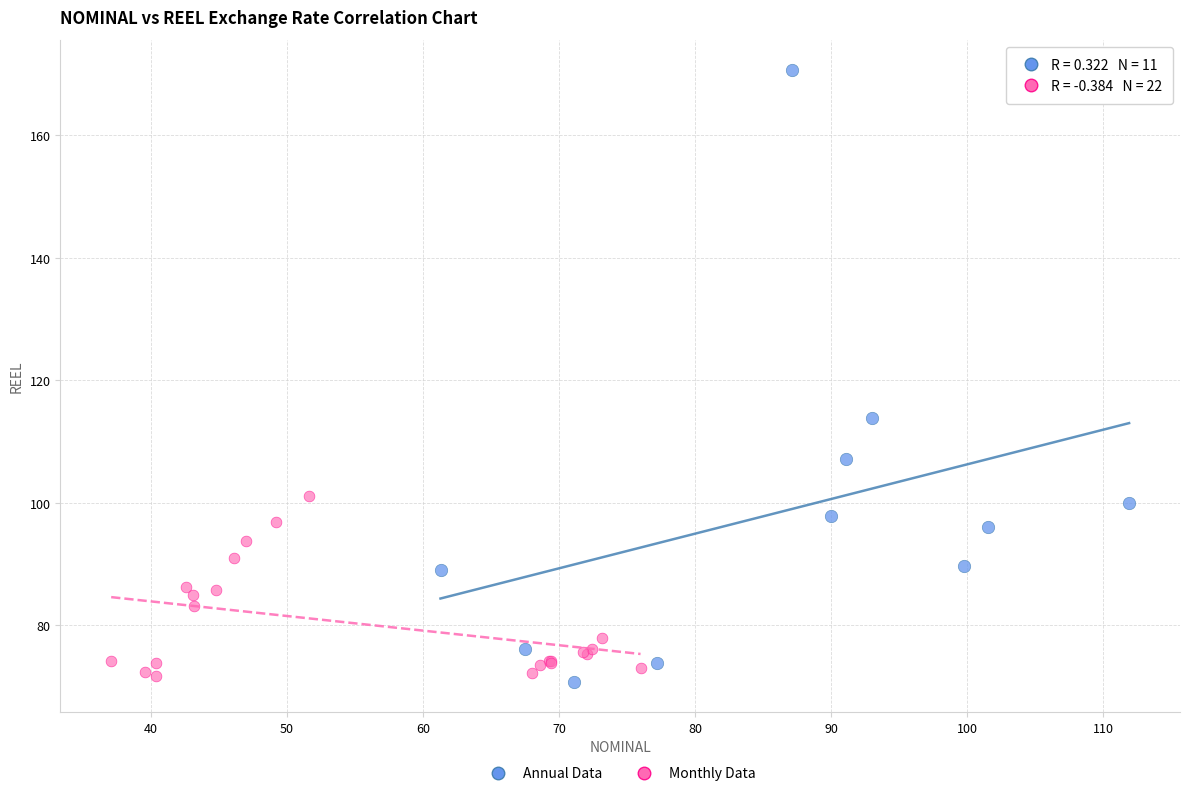

Which series contains the highest Y value?

Annual Data